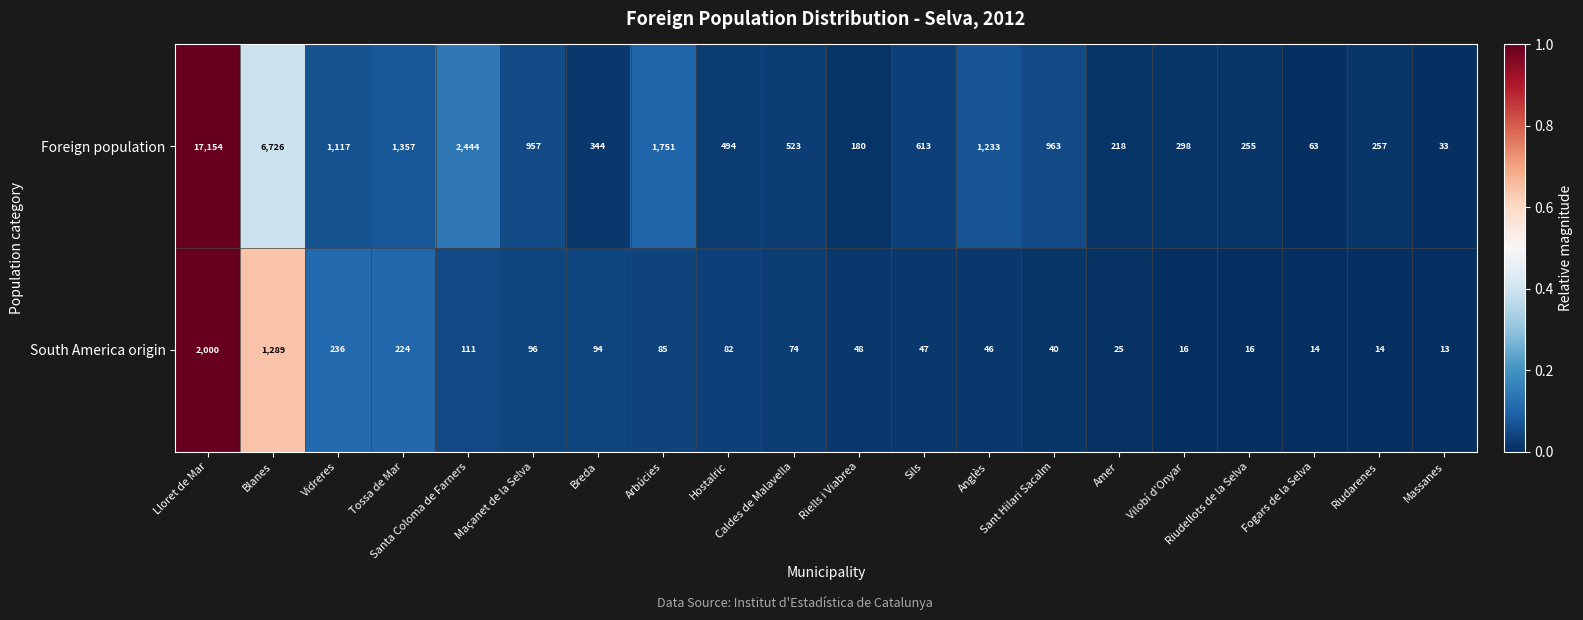

The value of Foreign population at Riudellots de la Selva is 255. True or false?

True